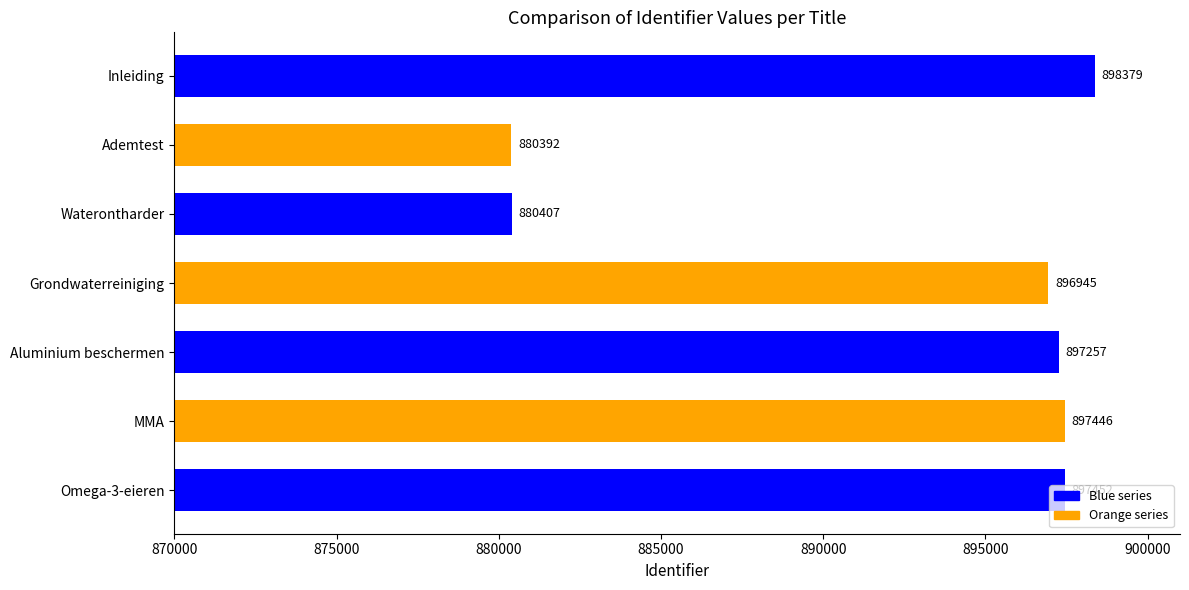

What is the average value?

892611